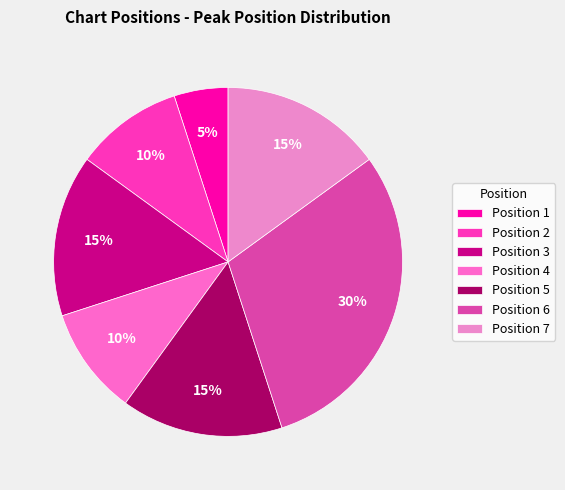

Rank the categories by value from highest to lowest.

6, 3, 5, 7, 2, 4, 1